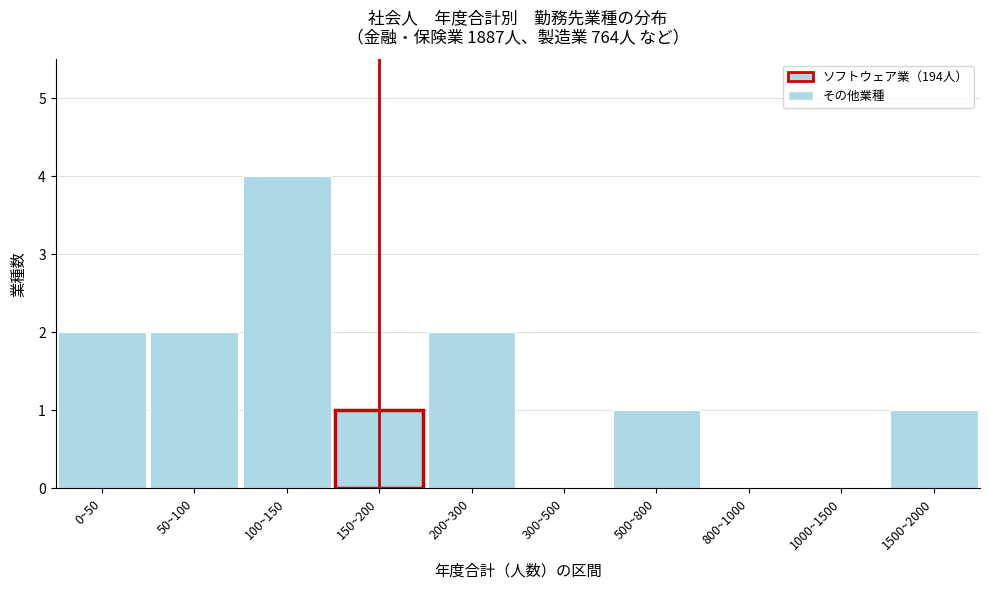

Reading right to left, list all the values displayed in this chart.

1500~2000=1	1000~1500=0	800~1000=0	500~800=1	300~500=0	200~300=2	150~200=1	100~150=4	50~100=2	0~50=2